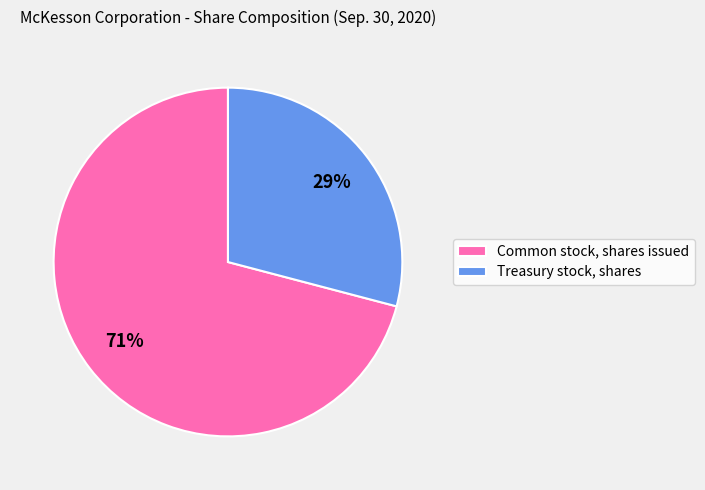

What is the ratio of the value at Treasury stock, shares to the value at Common stock, shares issued?

0.4